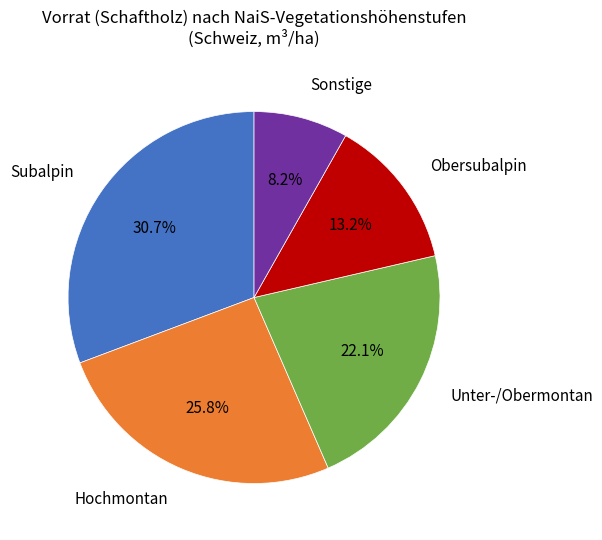

To the nearest percent, what is the average slice percentage?

20%